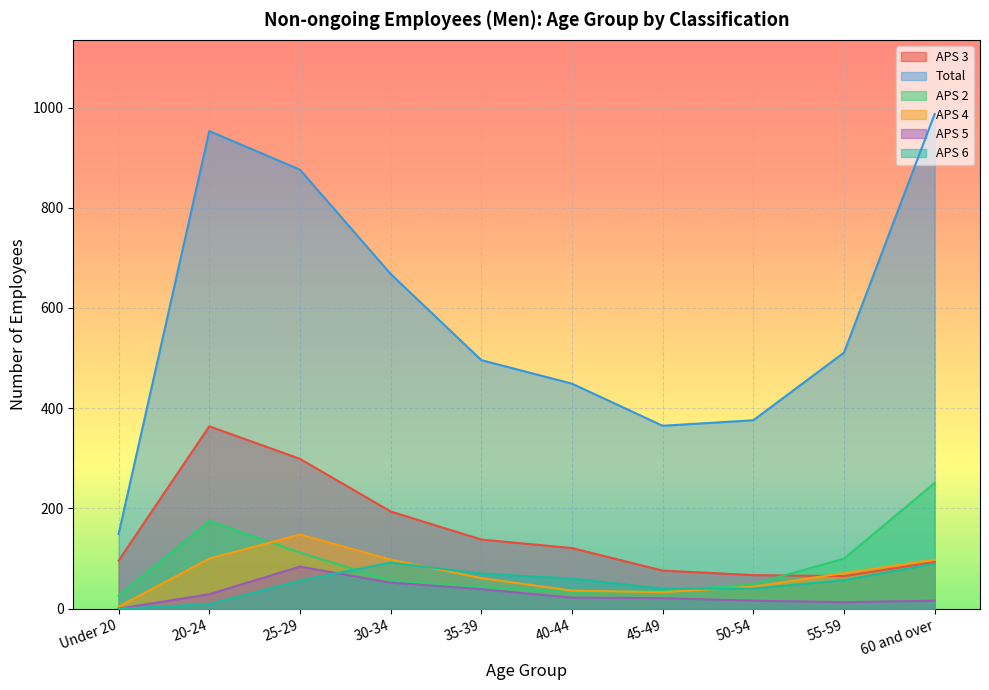

True or false: APS 3 and Total intersect in this chart.

False